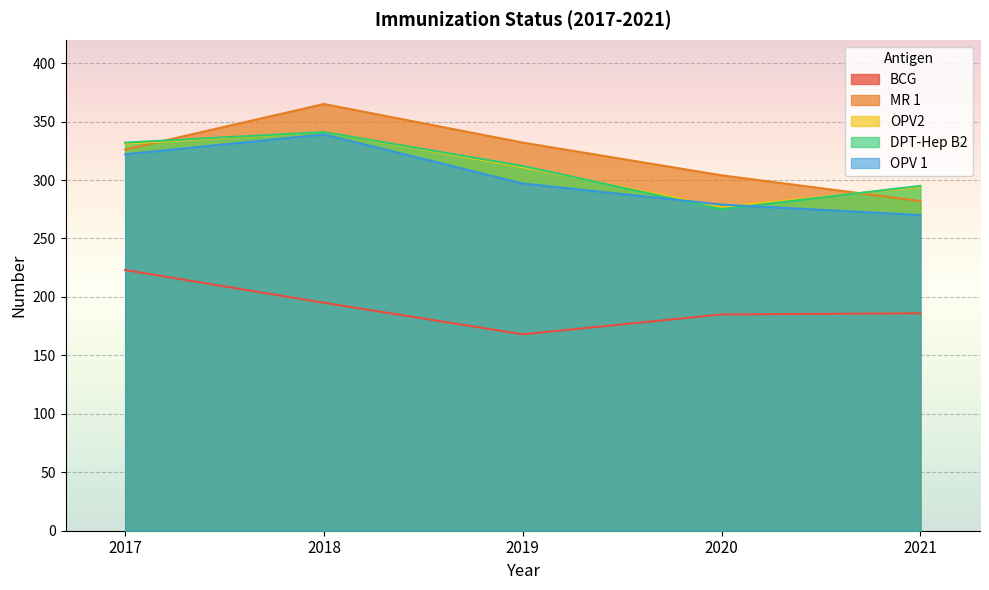

How many DPT-Hep B2 values are between 295 and 332?

3